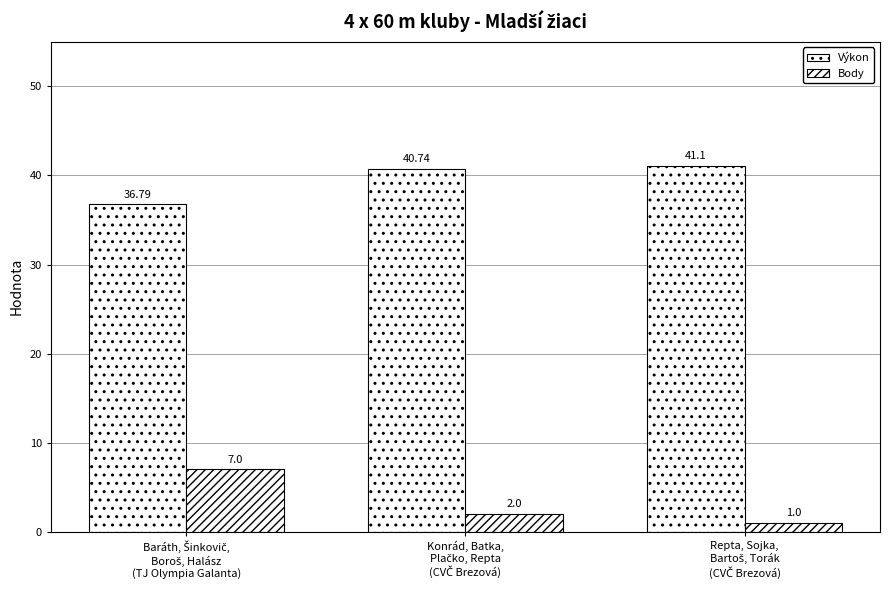

How many values in the Body series are below 2?

1